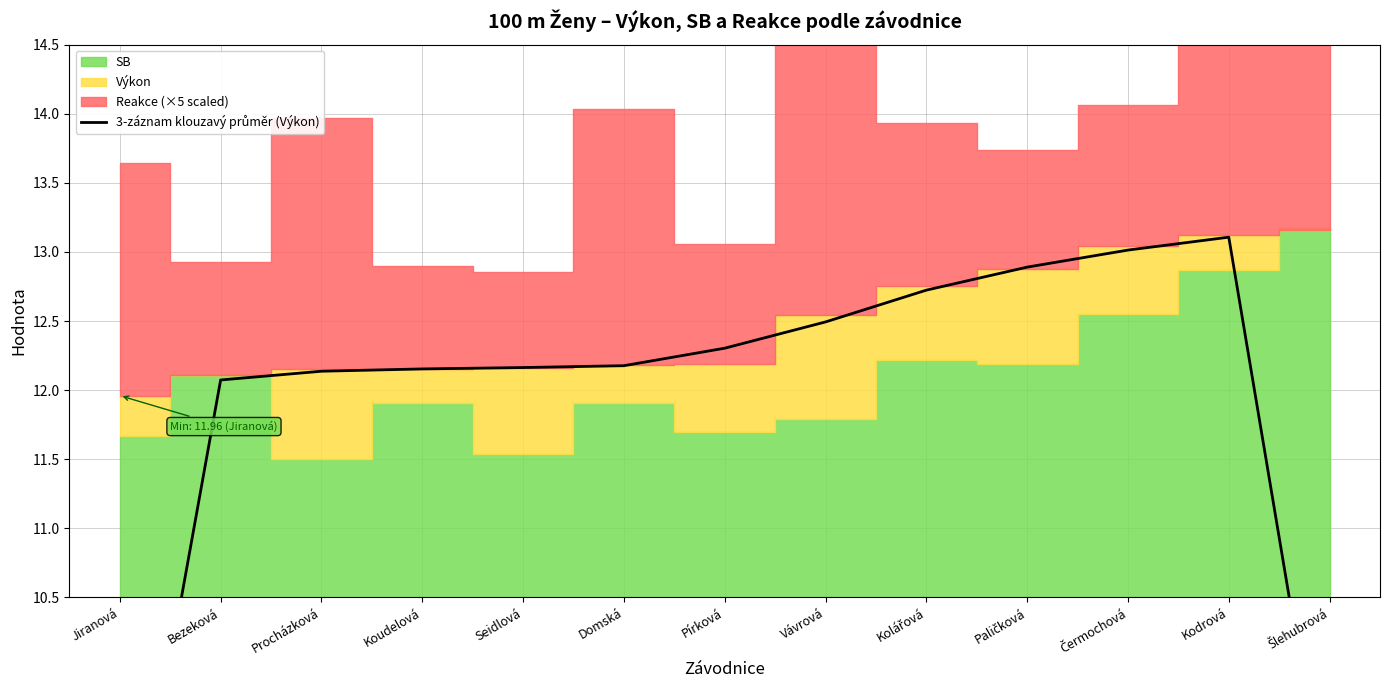

At which category does the chart reach its minimum across all series?

Jiranová